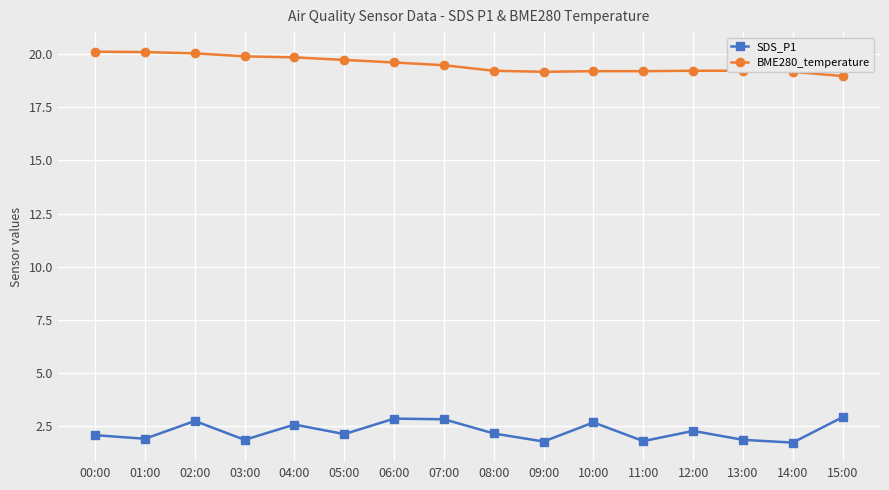

What is the highest value of the SDS_P1 series?

2.9